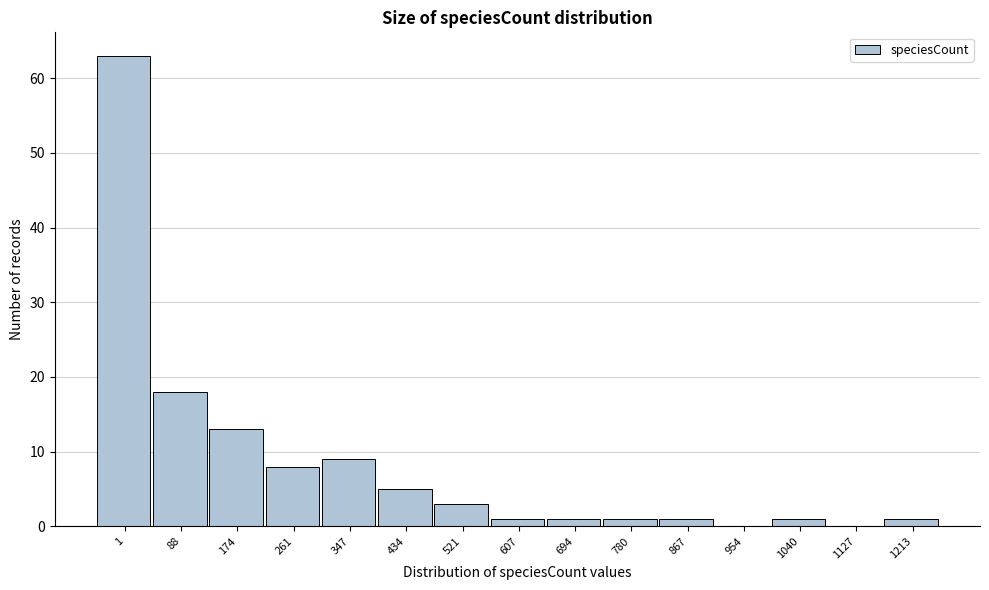

Reading left to right, list all the values displayed in this chart.

1=63	88=18	174=13	261=8	347=9	434=5	521=3	607=1	694=1	780=1	867=1	954=0	1040=1	1127=0	1213=1